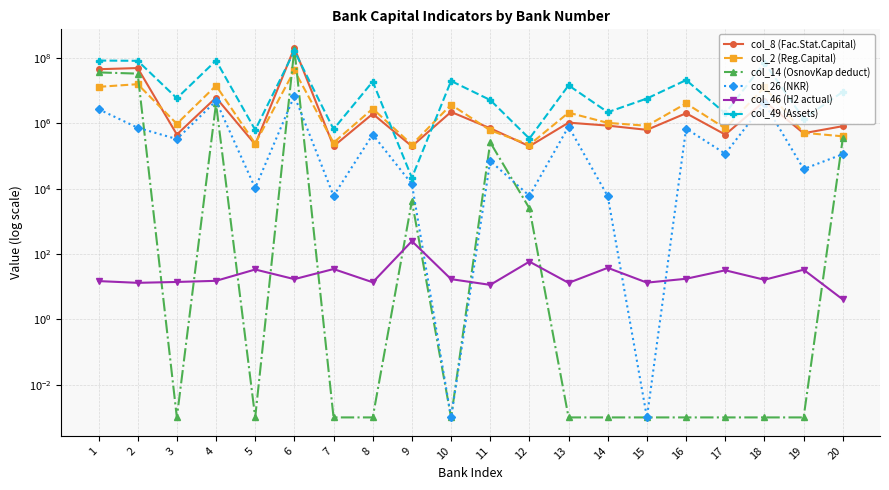

What value does the col_26 (NKR) series have at 7?

6069.6